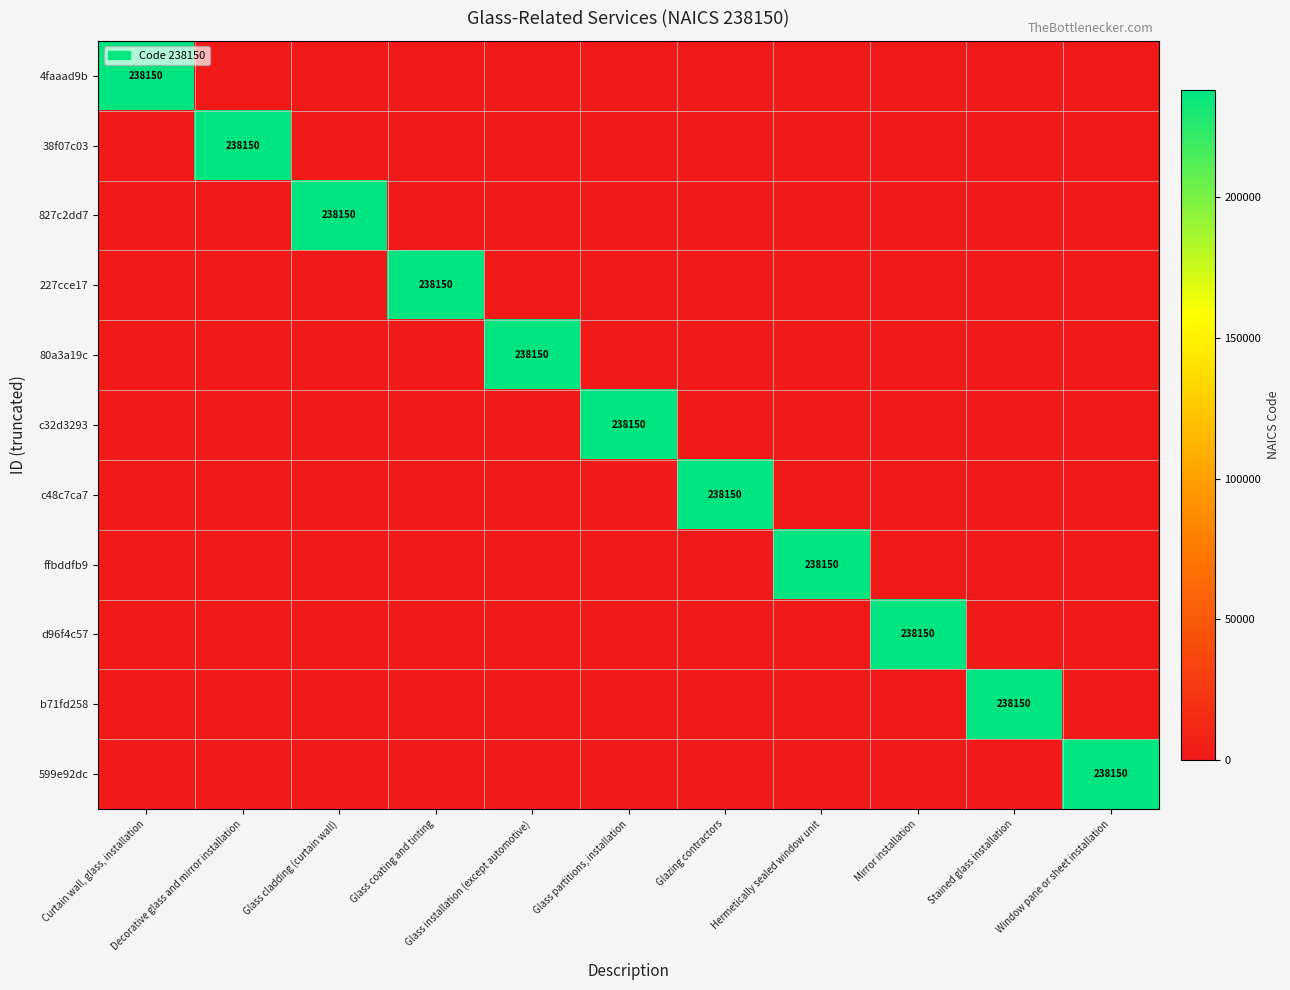

Rank the categories by 599e92dc value from lowest to highest.

Curtain wall, glass, installation, Decorative glass and mirror installation, Glass cladding (curtain wall), Glass coating and tinting, Glass installation (except automotive), Glass partitions, installation, Glazing contractors, Hermetically sealed window unit, Mirror installation, Stained glass installation, Window pane or sheet installation